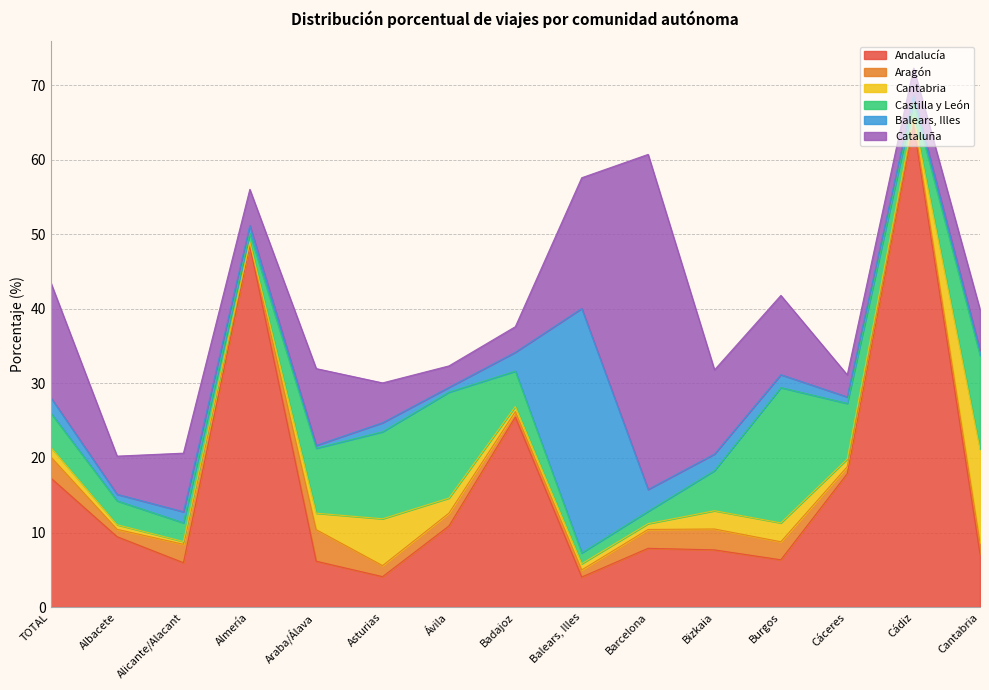

How many data points in Andalucía are less than 7?

5